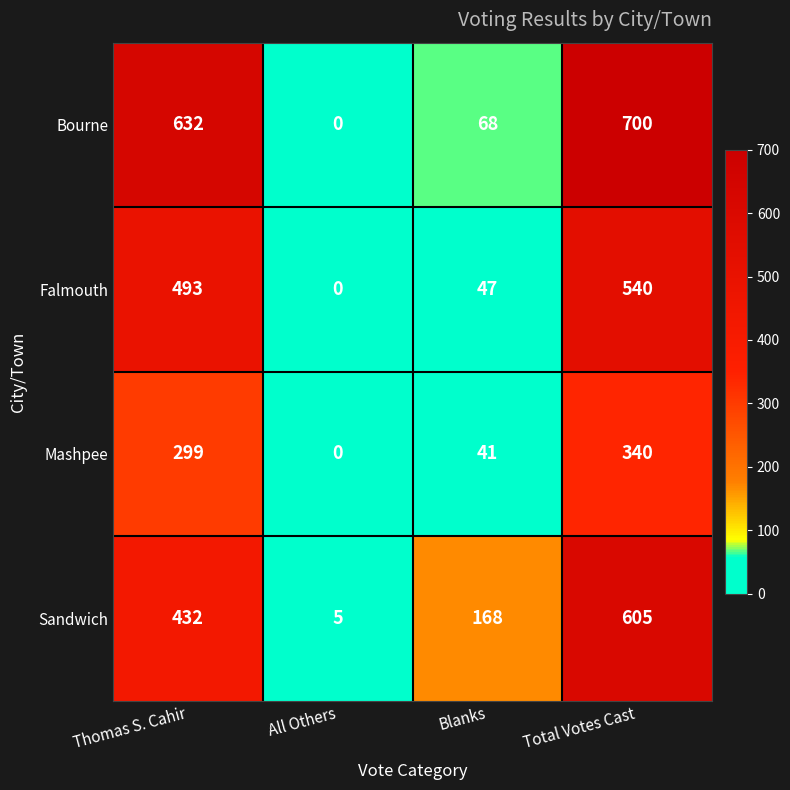

Reading left to right, what are all the values shown in this chart?

Bourne: 632	0	68	700
Falmouth: 493	0	47	540
Mashpee: 299	0	41	340
Sandwich: 432	5	168	605